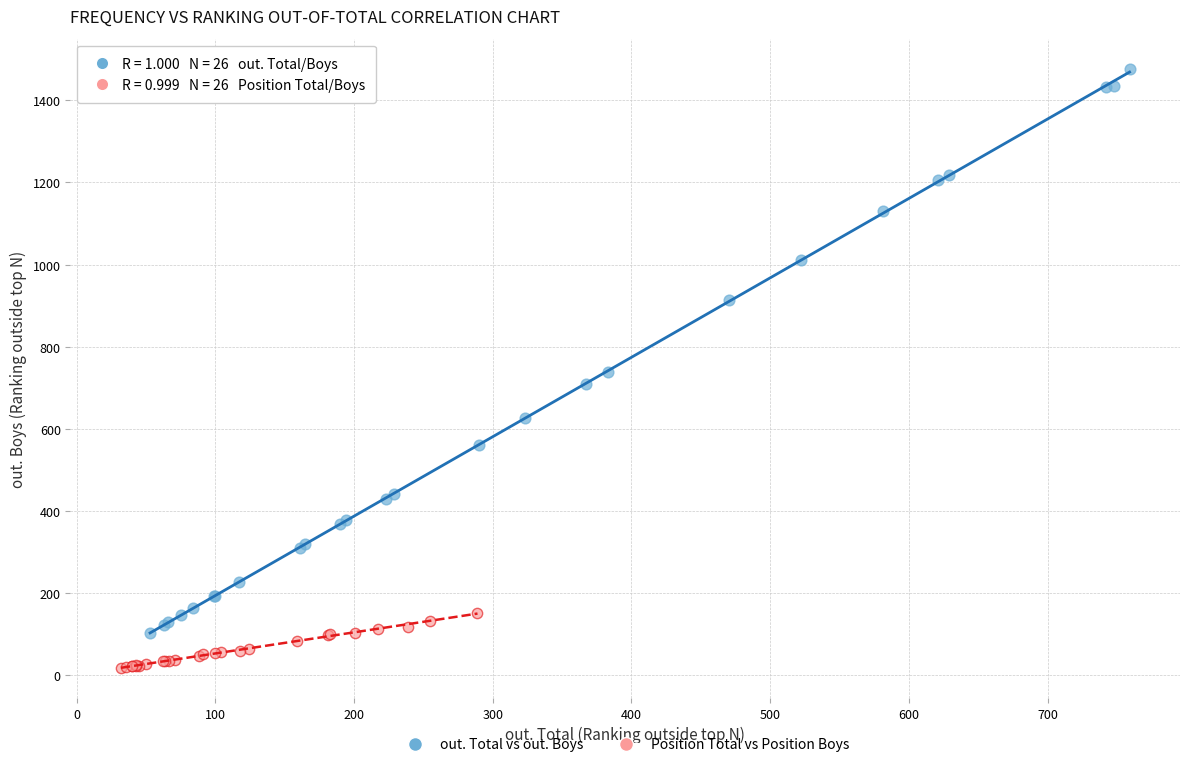

Which series reaches the minimum Y coordinate?

Position Total vs Position Boys